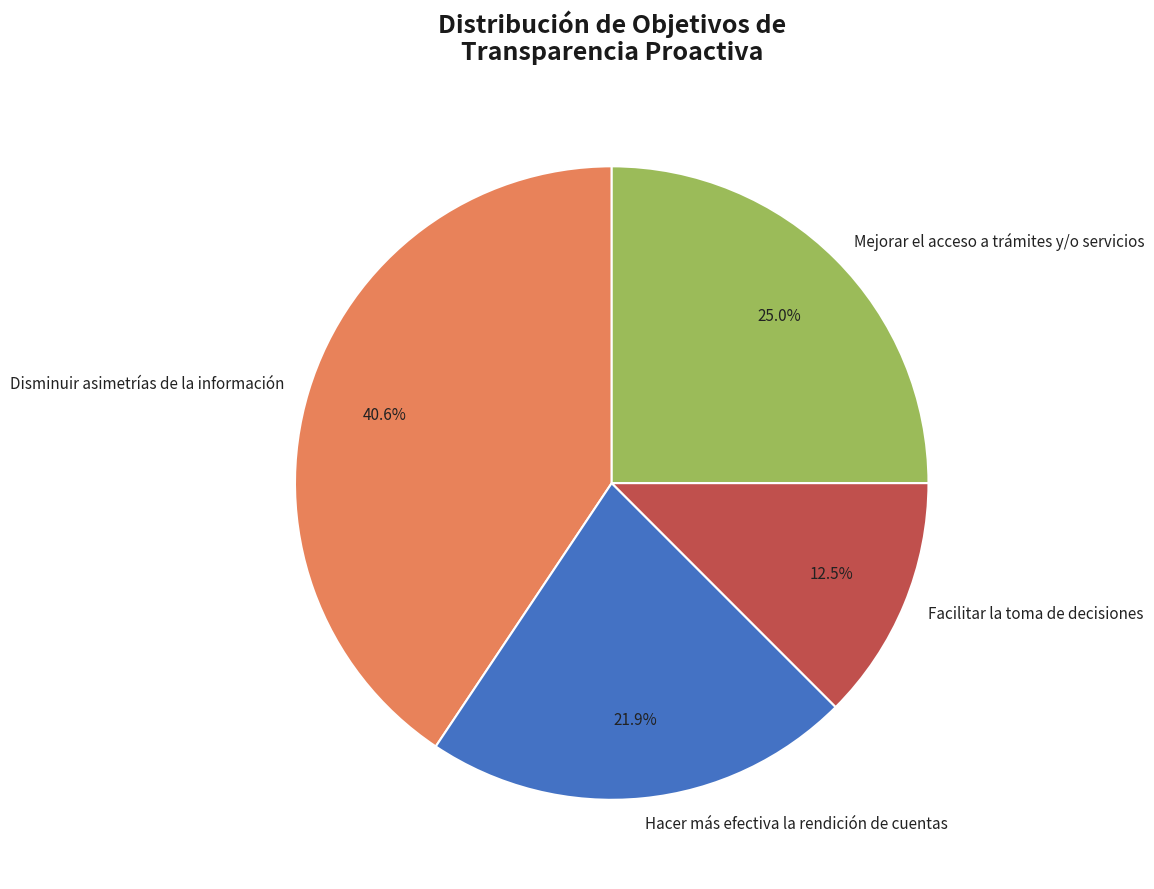

Approximately how many times larger is the value at Hacer más efectiva la rendición de cuentas compared to Disminuir asimetrías de la información?

0.5